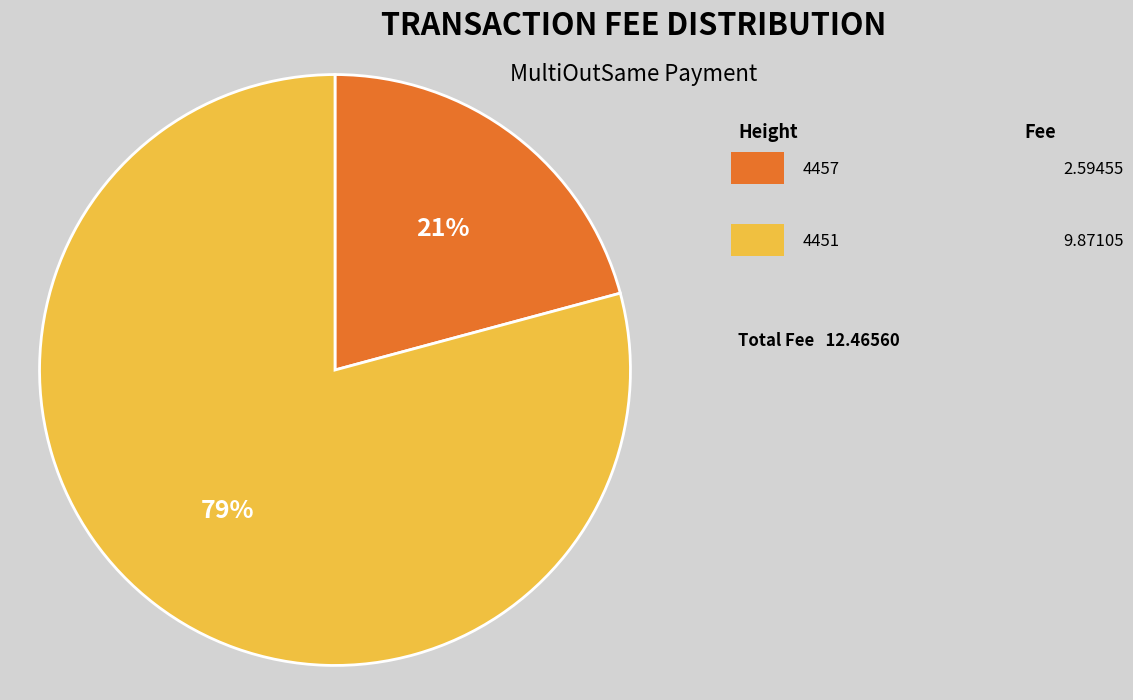

To the nearest percent, what is the difference between the largest and smallest slice percentages?

58%